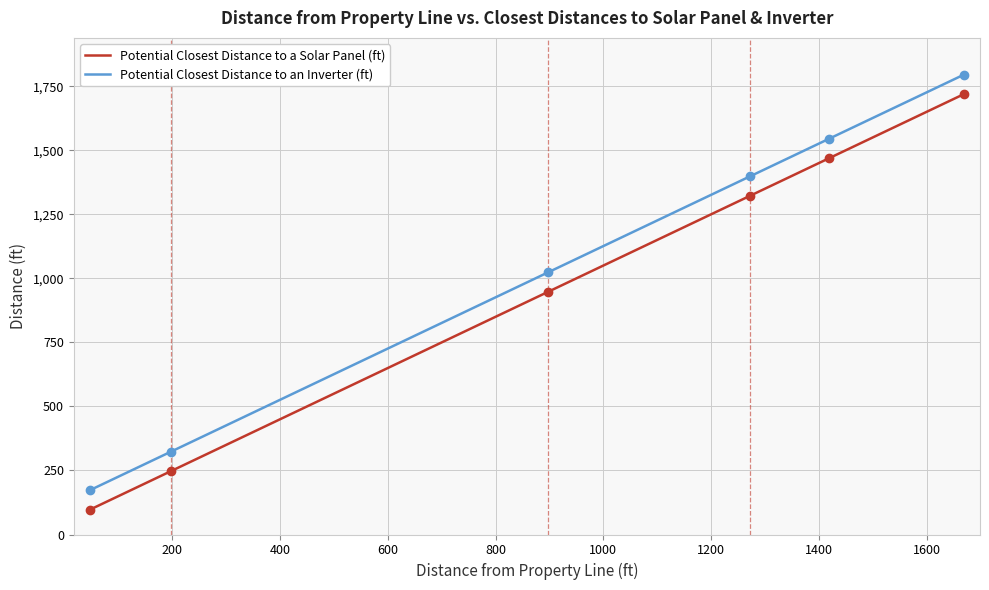

Does the chart have visible grid lines?

Yes